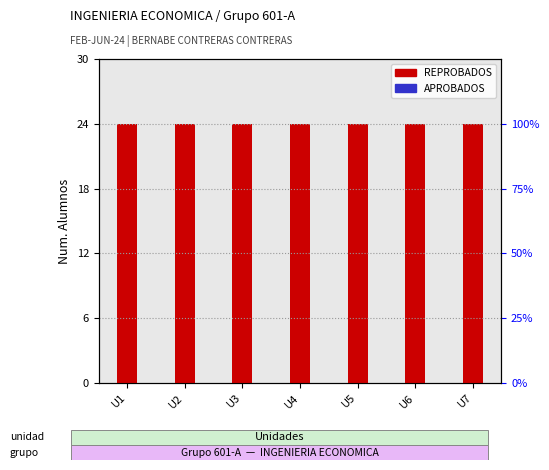

Which series changed the most between U3 and U7?

REPROBADOS